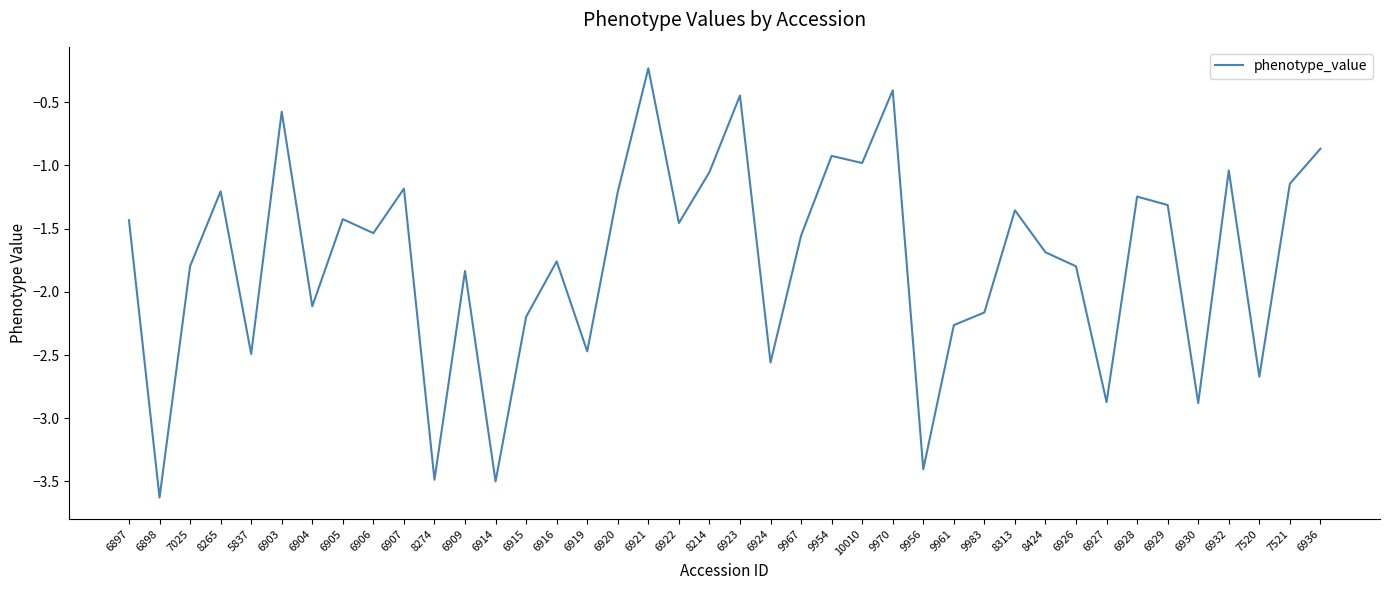

What position from the left is 8274?

11